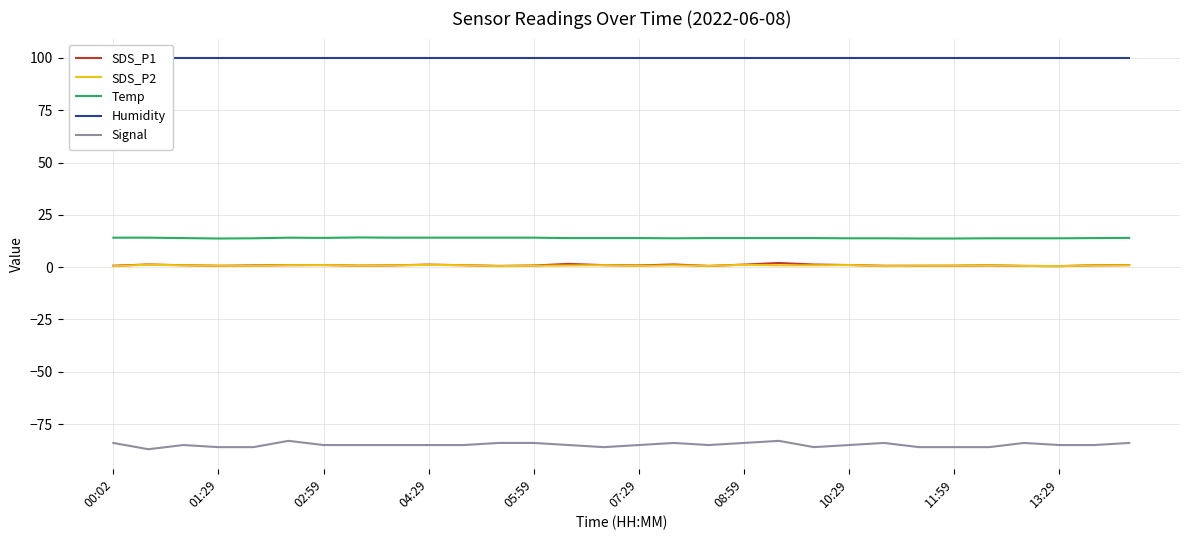

Which series has the widest spread of values?

Signal